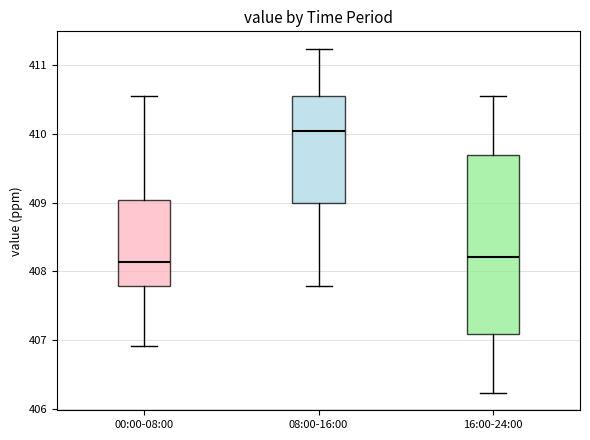

Reading left to right, read every box against the y-axis: the position of its median line, the range the box covers, and the ends of its whiskers. The values are not printed on the chart, so give them approximately, as read against the axis.

00:00-08:00: median 408.1, box 407.8 to 409.0, whiskers 406.9 to 410.6
08:00-16:00: median 410.0, box 409.0 to 410.6, whiskers 407.8 to 411.2
16:00-24:00: median 408.2, box 407.1 to 409.7, whiskers 406.2 to 410.6